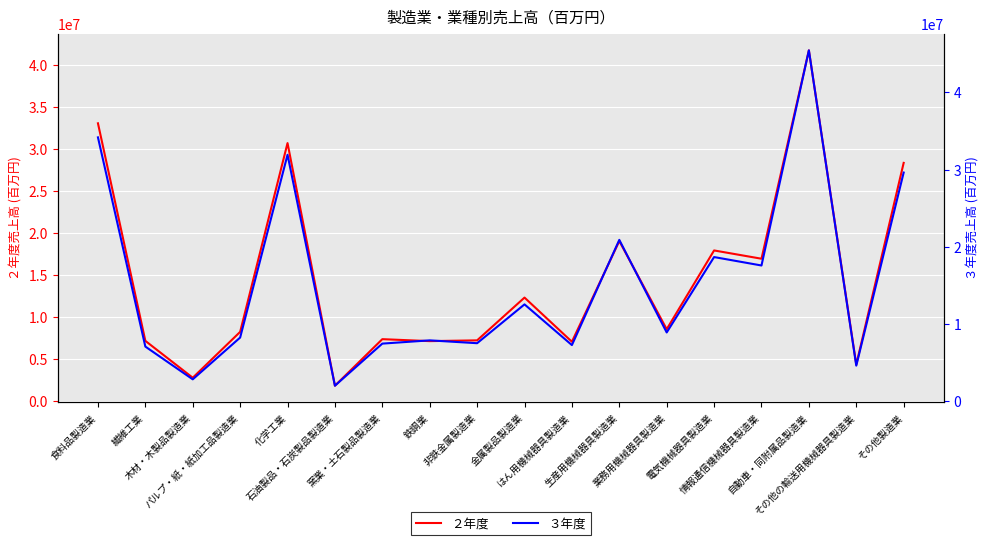

What is the maximum value for ２年度?

41797143